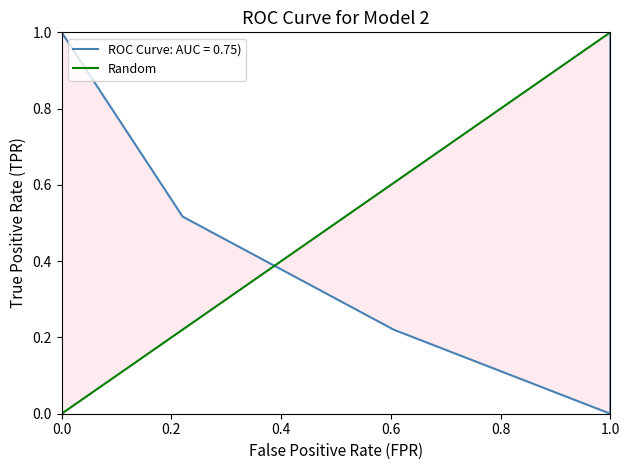

How many positive values are there?

1